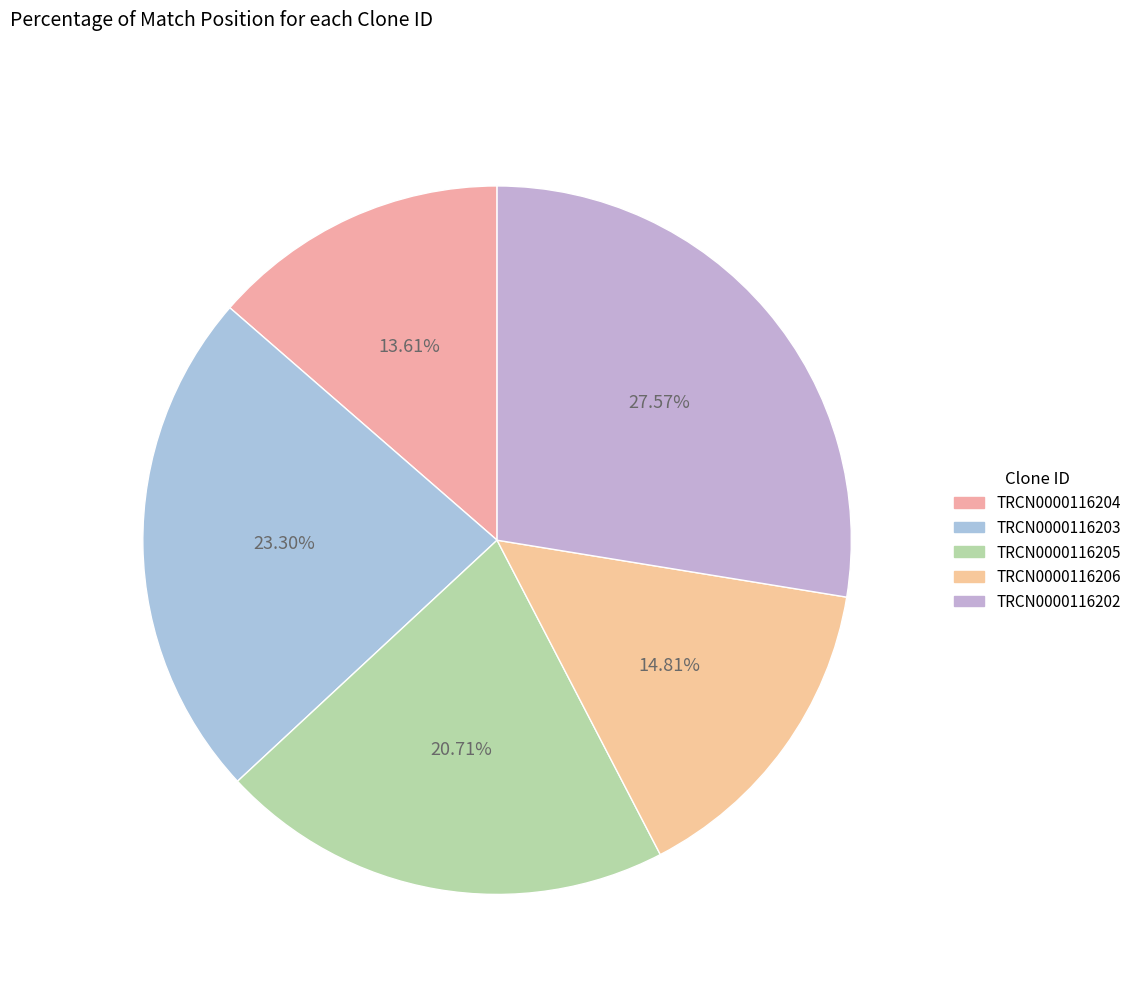

What is the smallest slice in the pie chart?

TRCN0000116204